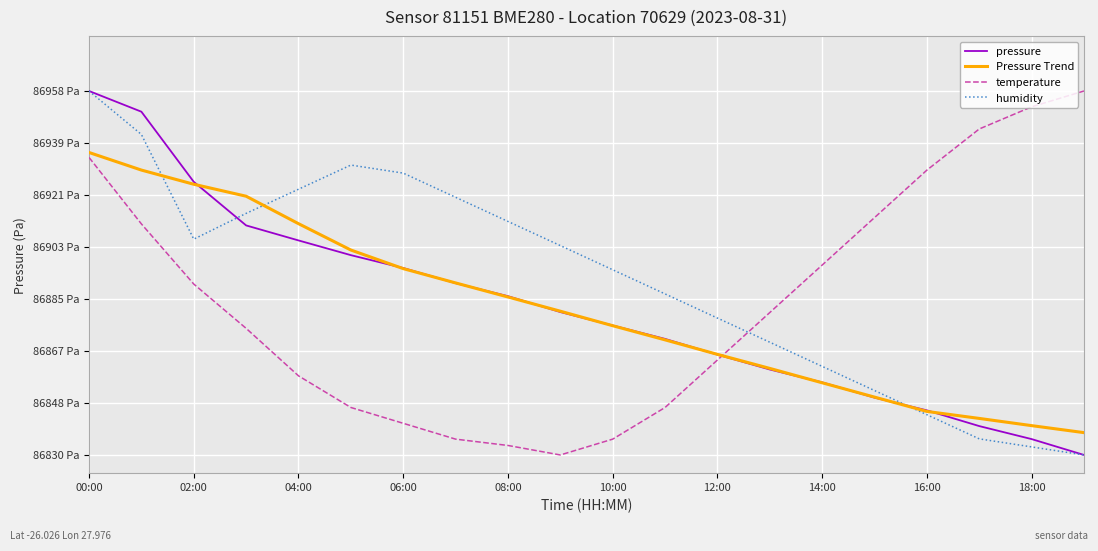

How many times do pressure and temperature cross each other?

1